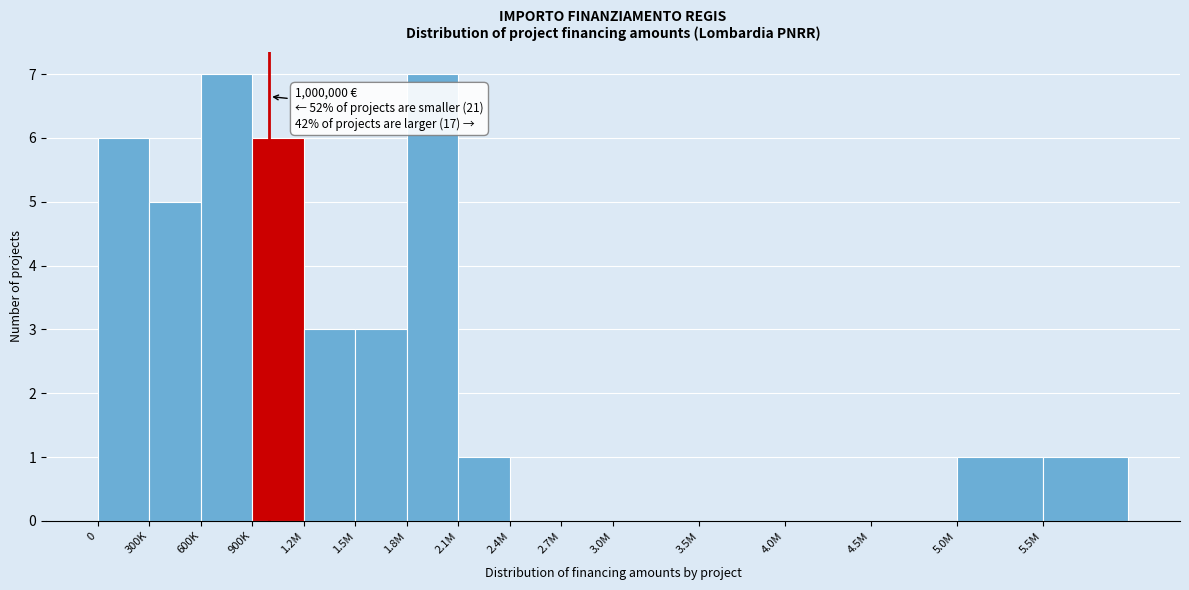

Reading right to left, what are all the values shown in this chart?

5.5M=1	5.0M=1	4.5M=0	4.0M=0	3.5M=0	3.0M=0	2.7M=0	2.4M=0	2.1M=1	1.8M=7	1.5M=3	1.2M=3	900K=6	600K=7	300K=5	0=6